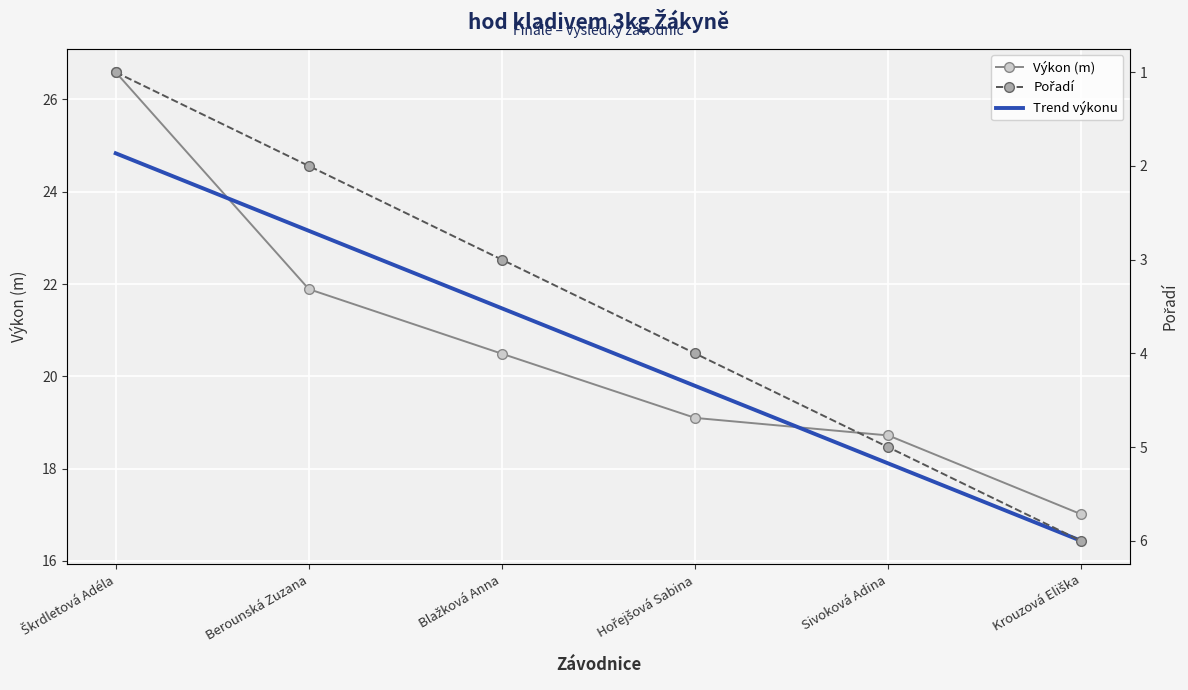

Is the value of Pořadí at Berounská Zuzana greater than the value of Trend výkonu at Škrdletová Adéla?

No